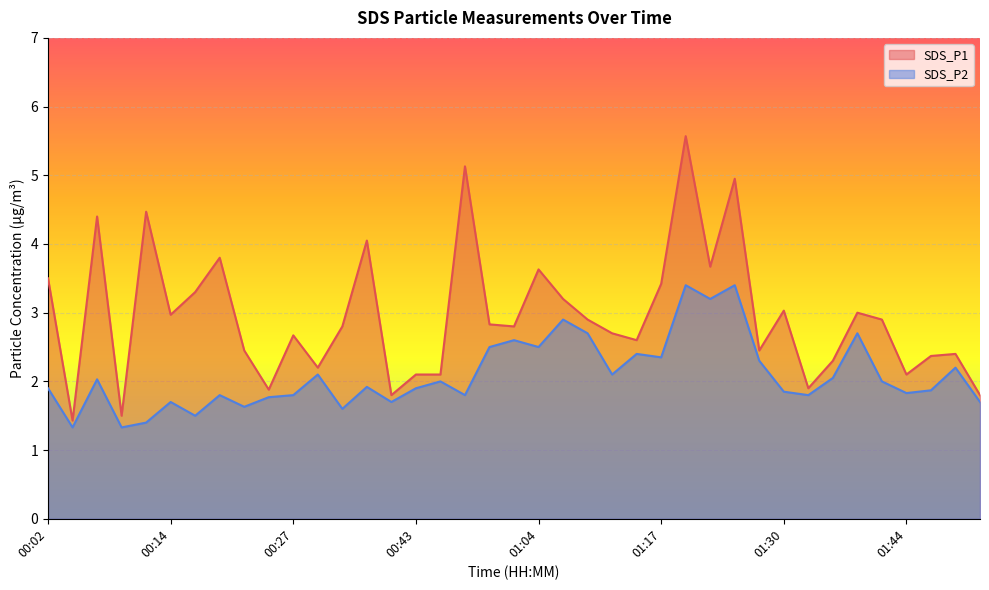

What is the difference between the SDS_P2 values at 00:35 and 01:33?

0.1